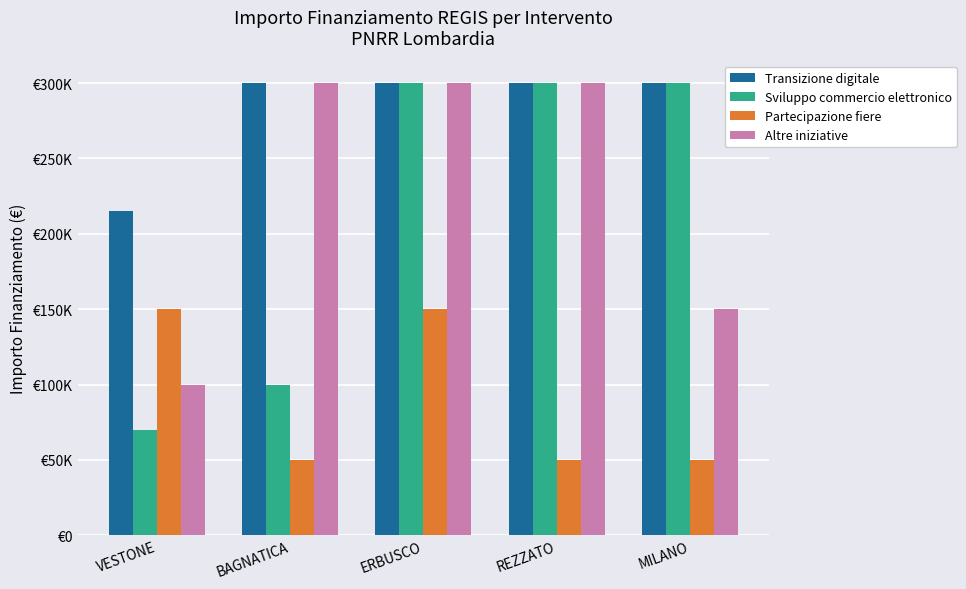

Is the value of Sviluppo commercio elettronico at REZZATO greater than the value of Transizione digitale at ERBUSCO?

No